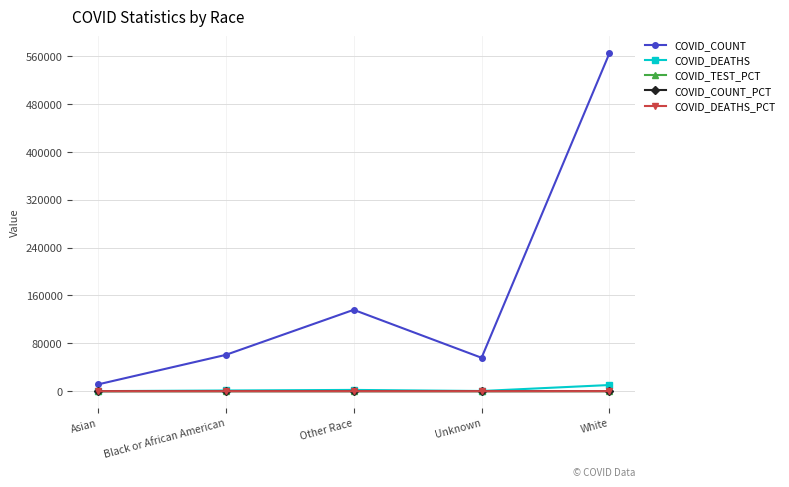

How many intersections are there between COVID_TEST_PCT and COVID_DEATHS_PCT?

3